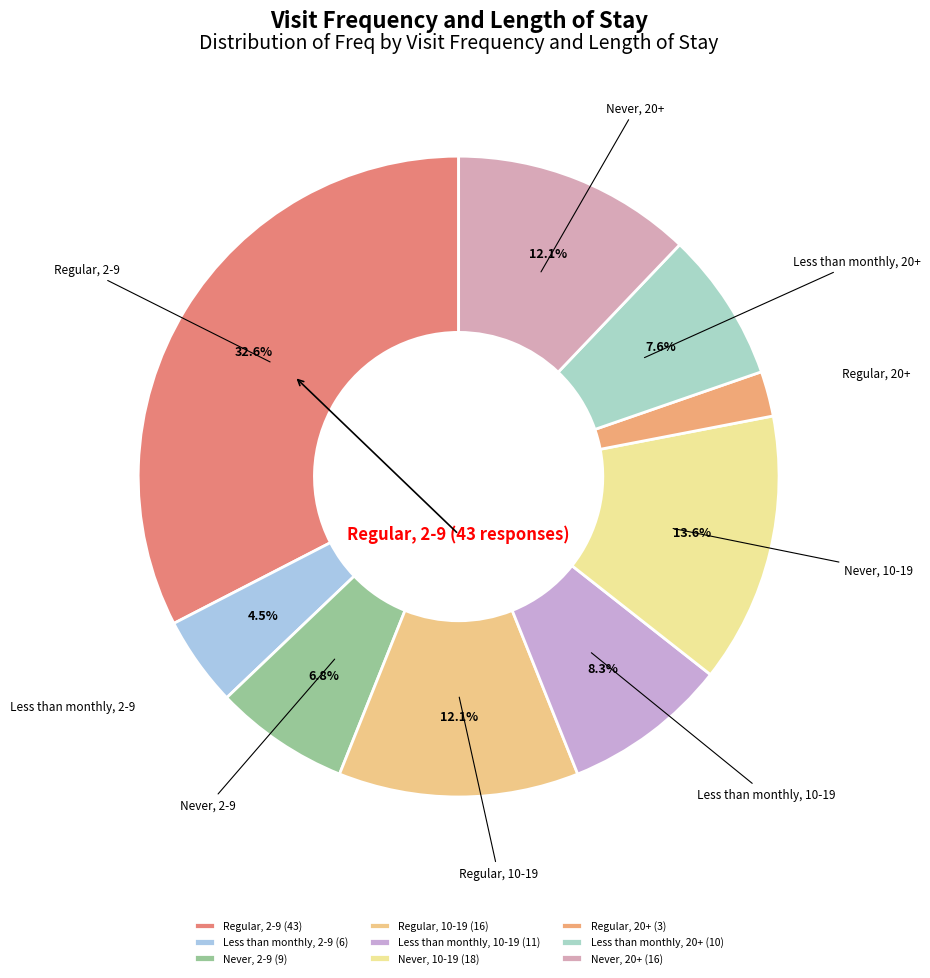

Does Regular, 20+ account for over 50% of the chart?

No